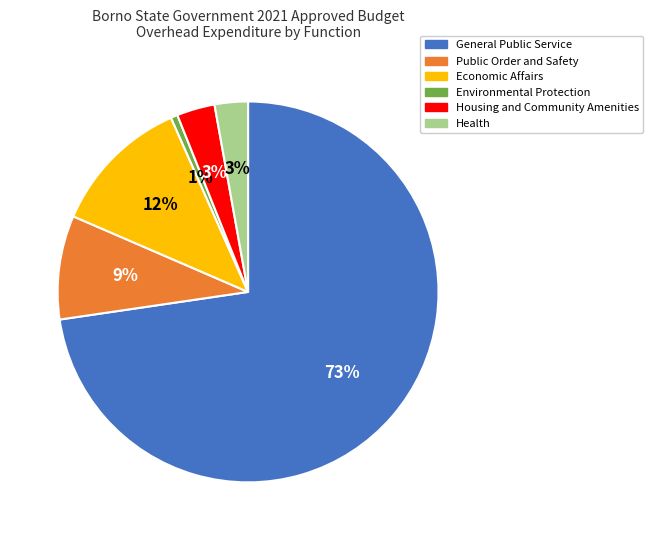

What percentage is the Economic Affairs slice, to the nearest percent?

12%